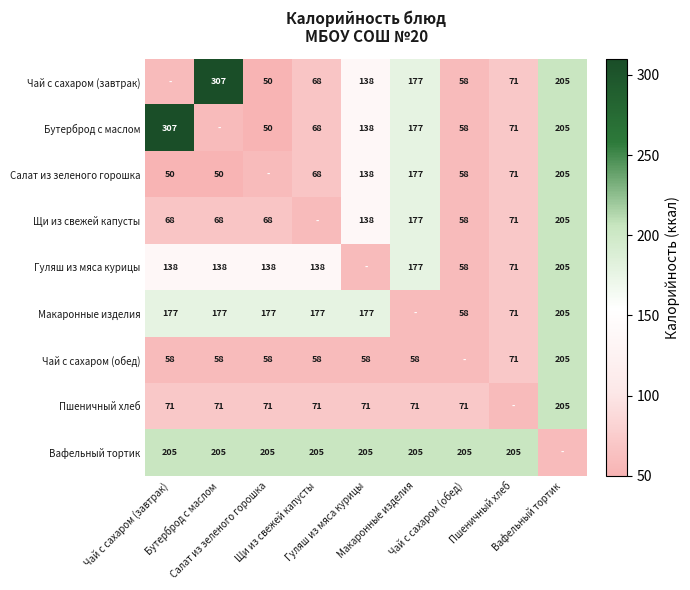

True or false: Вафельный тортик has a value of 205.2 at Чай с сахаром (завтрак).

True